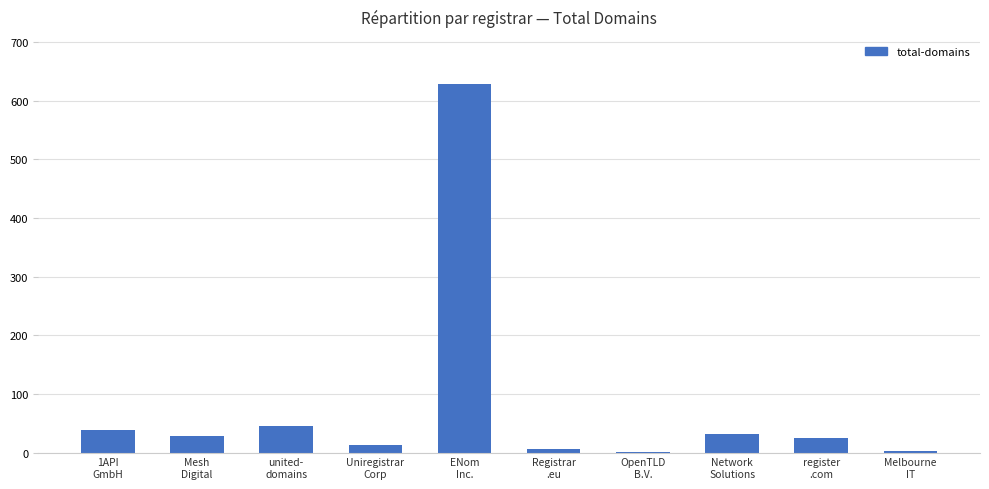

Read the value at united-
domains, to the nearest 50.

50